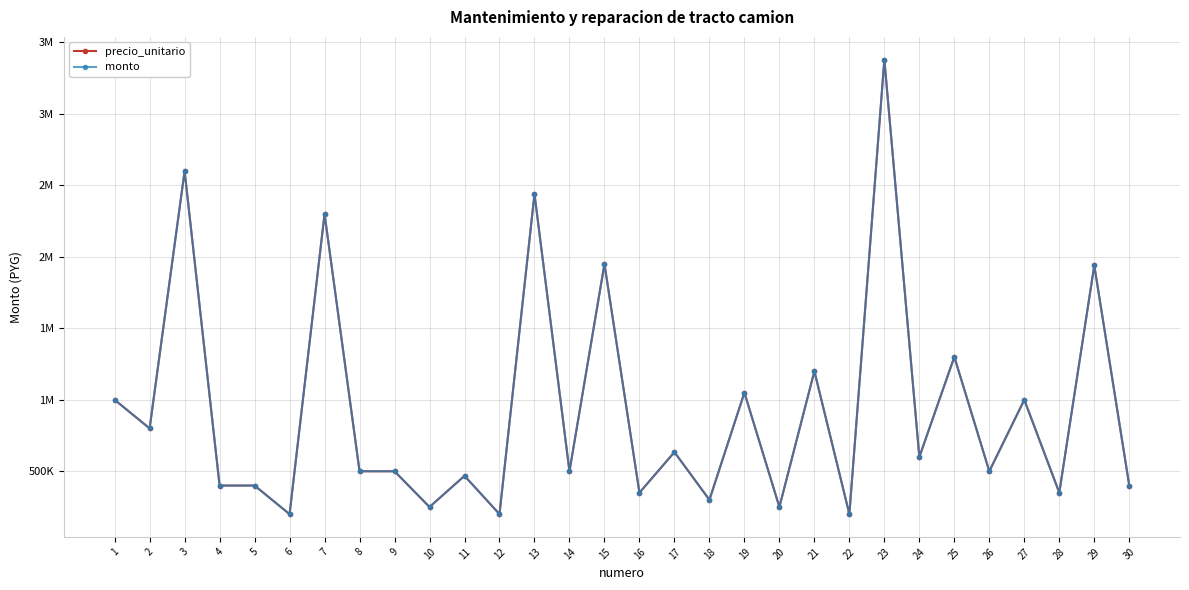

Is this an area chart (filled region under the line)?

No